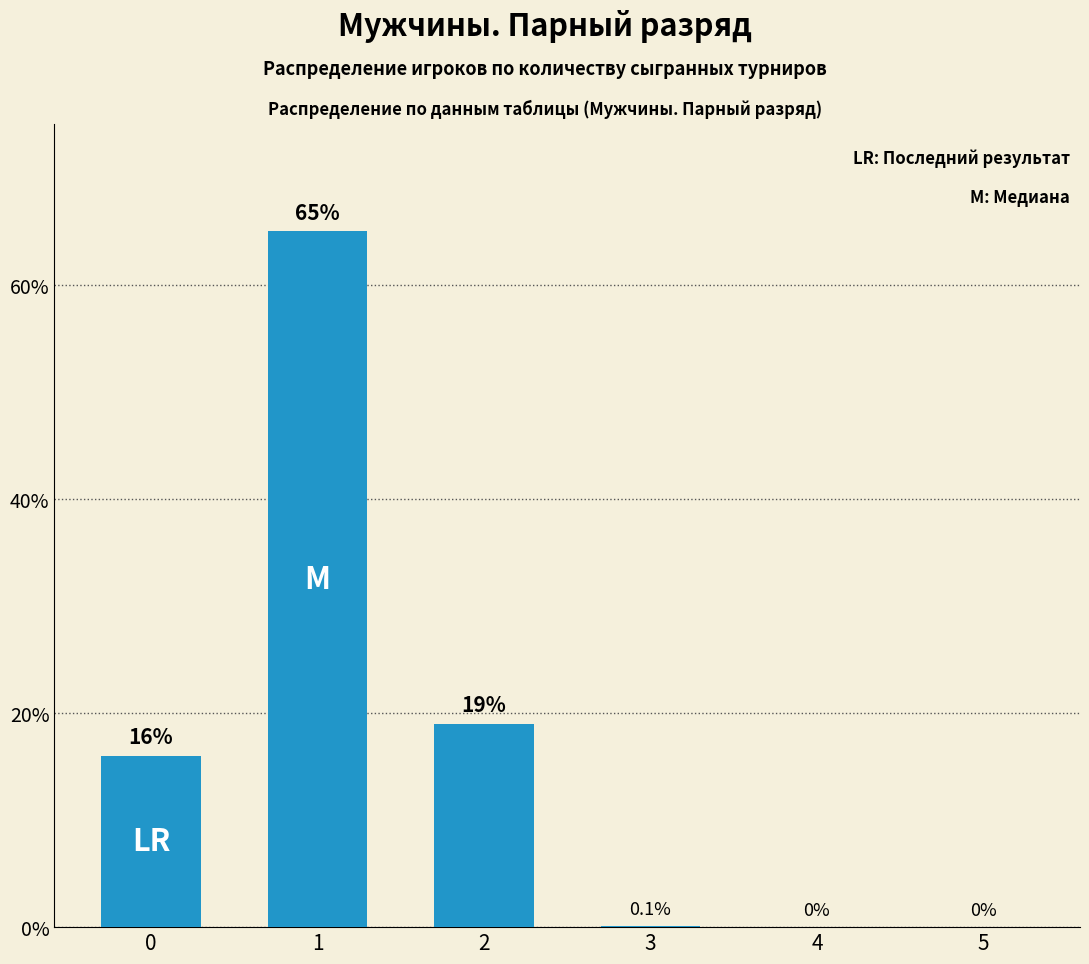

What is the change in value from 0 to 4?

-16.0